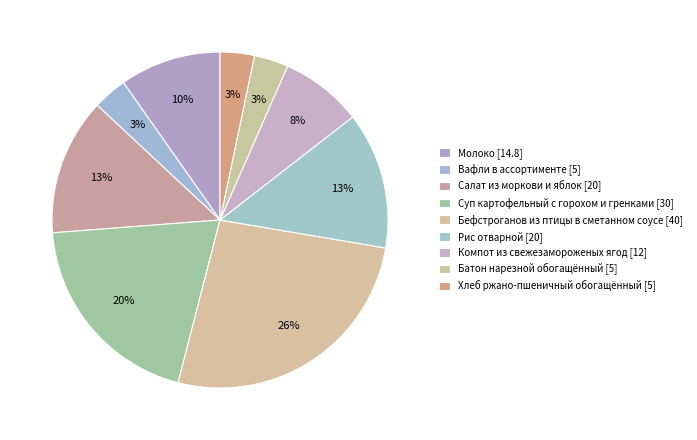

Which slice is the largest?

Бефстроганов из птицы в сметанном соусе